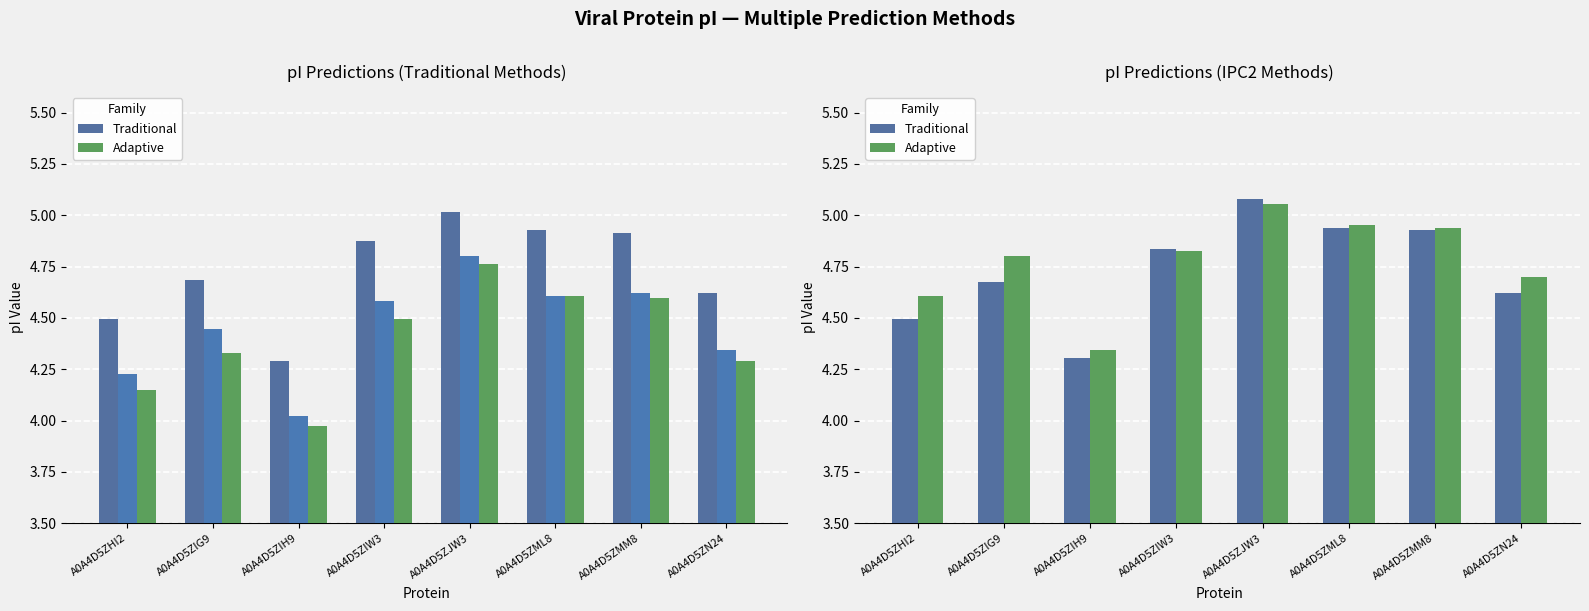

What is the average value of the IPC2_protein series?

4.8